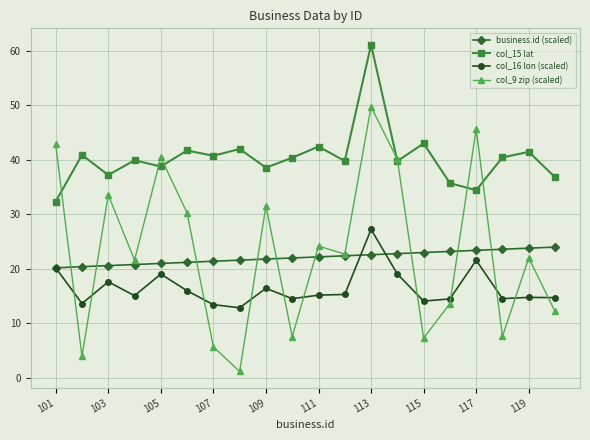

What is the value of the col_15 lat point at the 17th from the left?

34.4